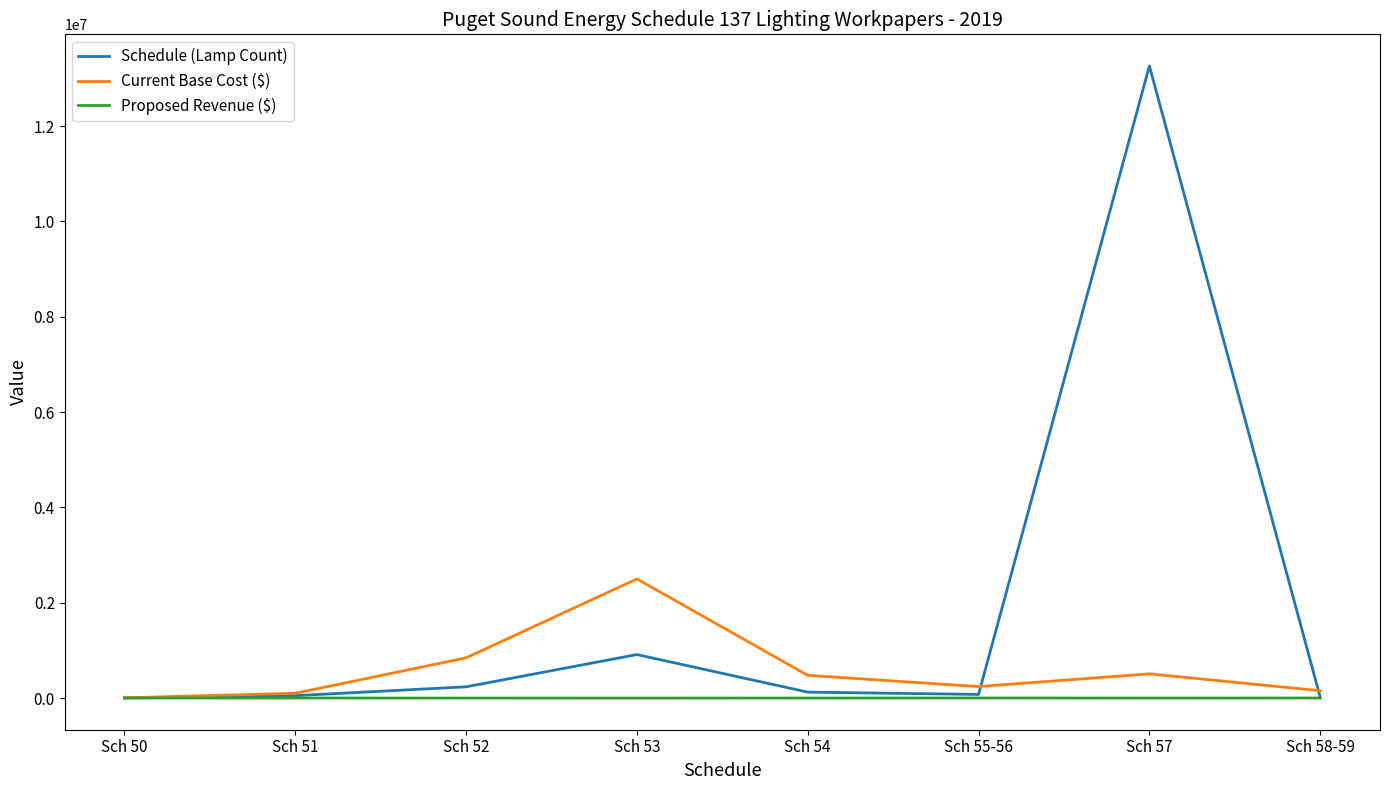

What is the difference between the Proposed Revenue ($) values at Sch 55-56 and Sch 52?

873